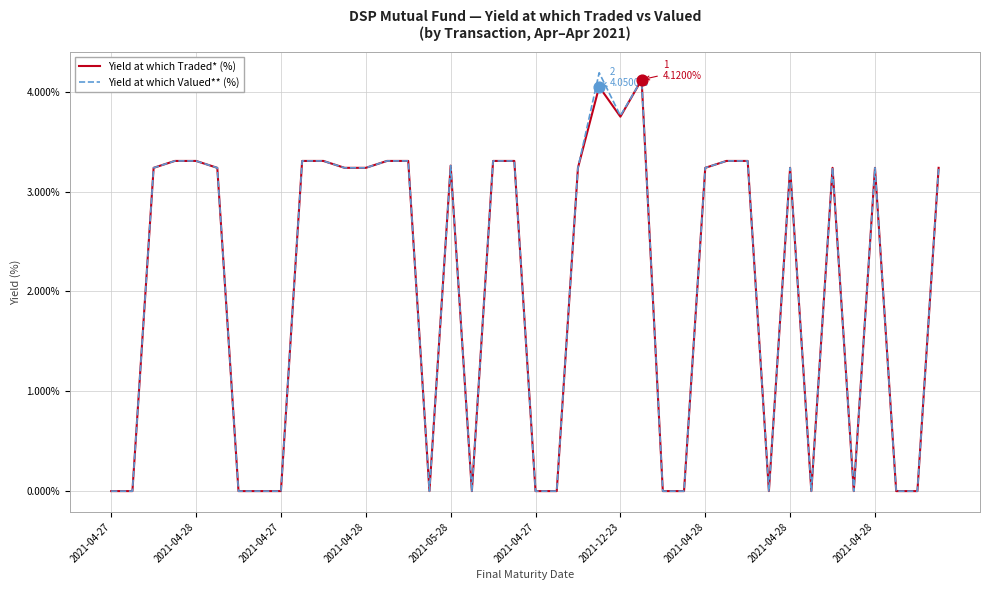

What is the maximum value shown in the chart?

4.2